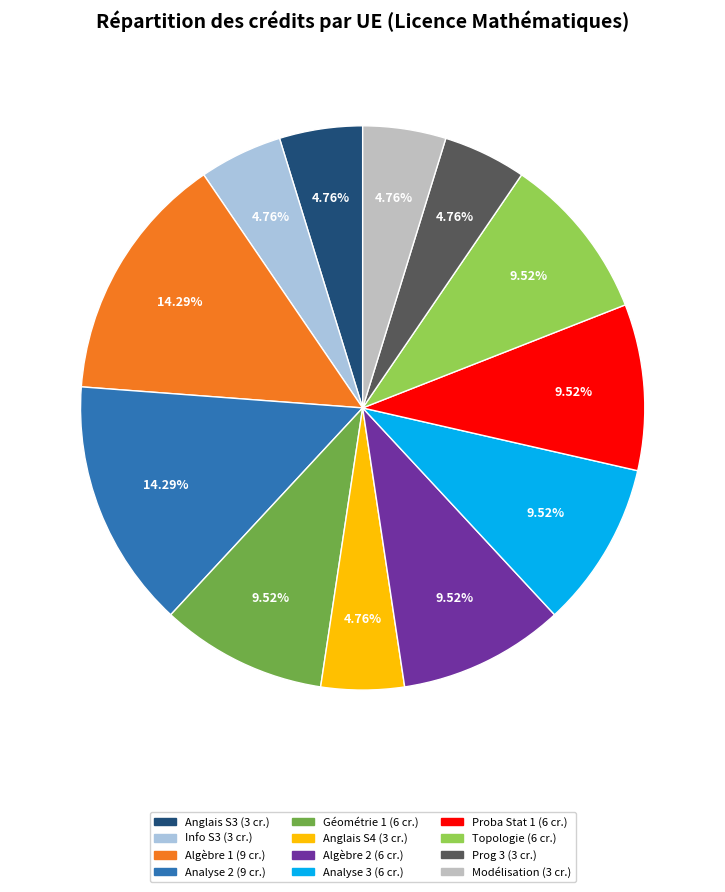

Is there a majority slice in this chart?

No